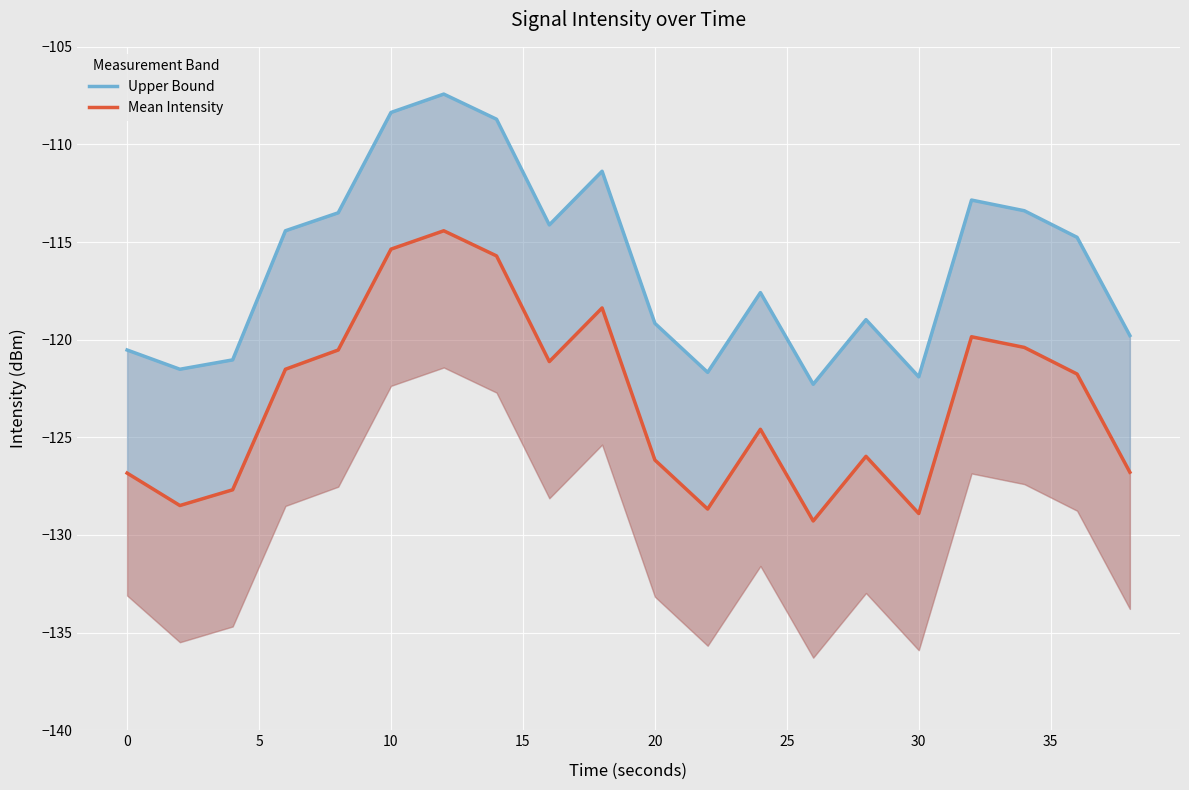

Does the chart display data point markers on the line(s)?

No